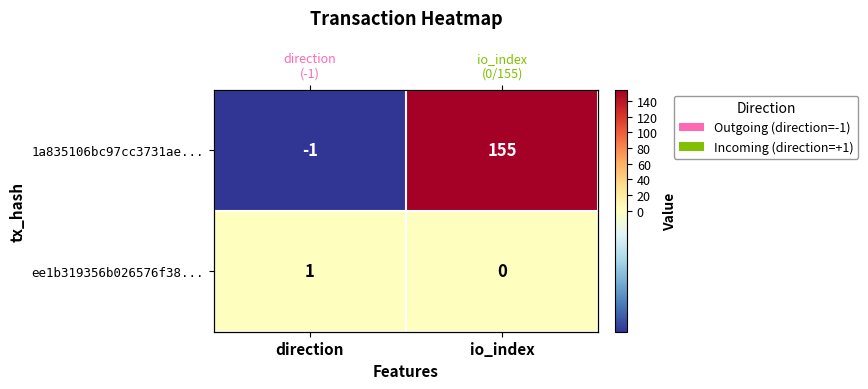

Read the 1a835106bc97cc3731ae... value at io_index, to the nearest 10.

160